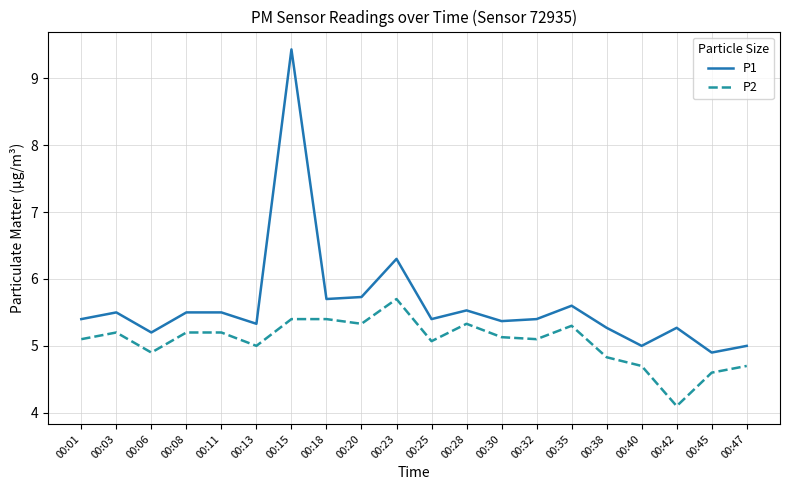

Which series has the widest spread of values?

P1